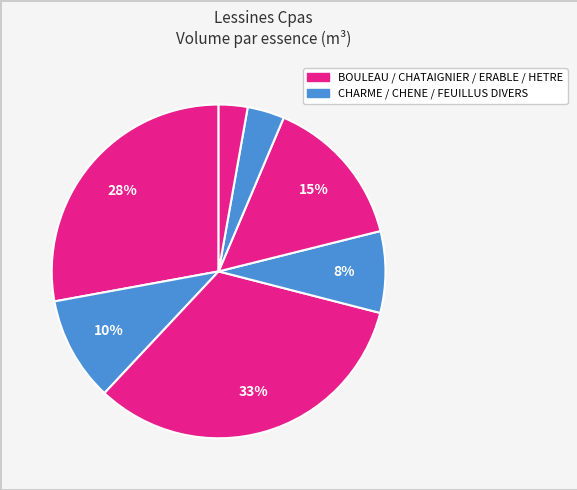

How many segments does this pie chart have?

7